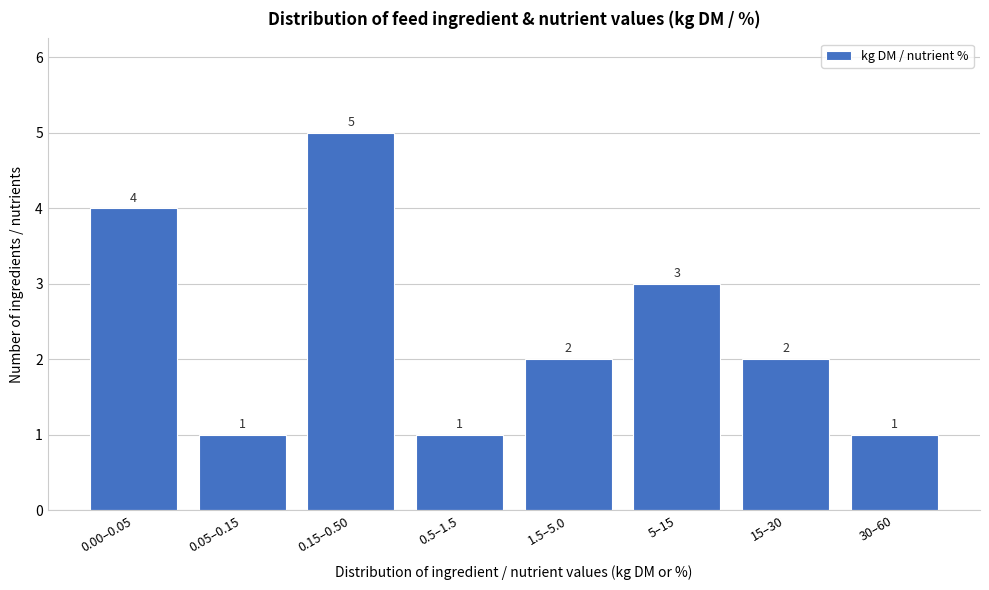

Reading left to right, what are all the values shown in this chart?

0.00–0.05=4	0.05–0.15=1	0.15–0.50=5	0.5–1.5=1	1.5–5.0=2	5–15=3	15–30=2	30–60=1